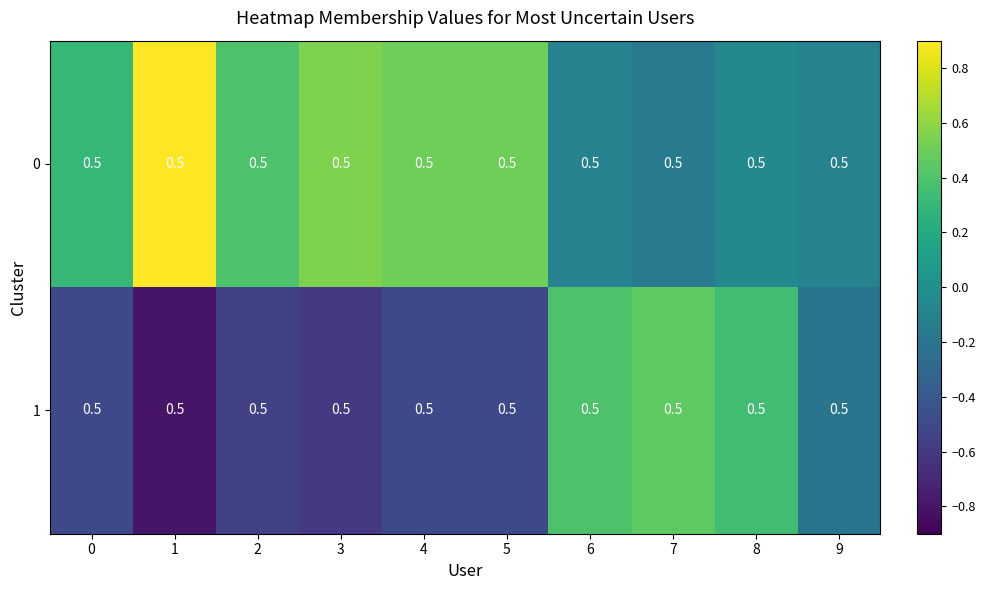

Which series has the widest spread of values?

1